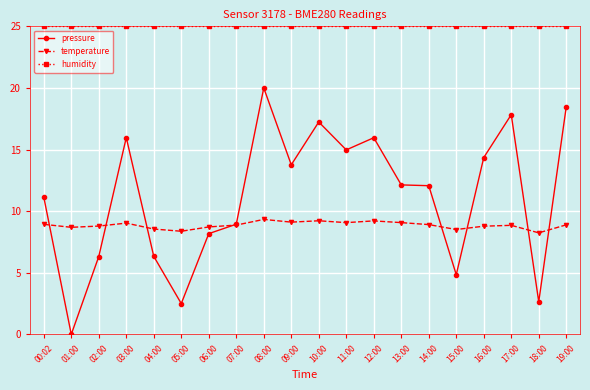

What are all the series names shown in the legend?

pressure, temperature, humidity